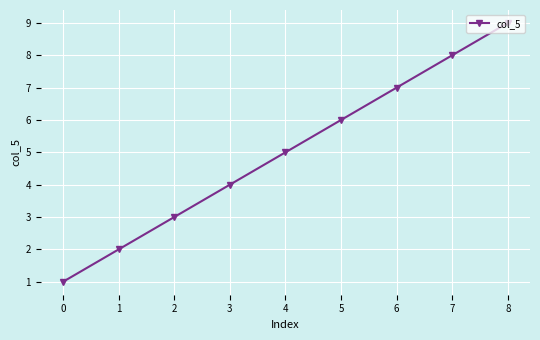

Rank the categories by value from highest to lowest.

8, 7, 6, 5, 4, 3, 2, 1, 0